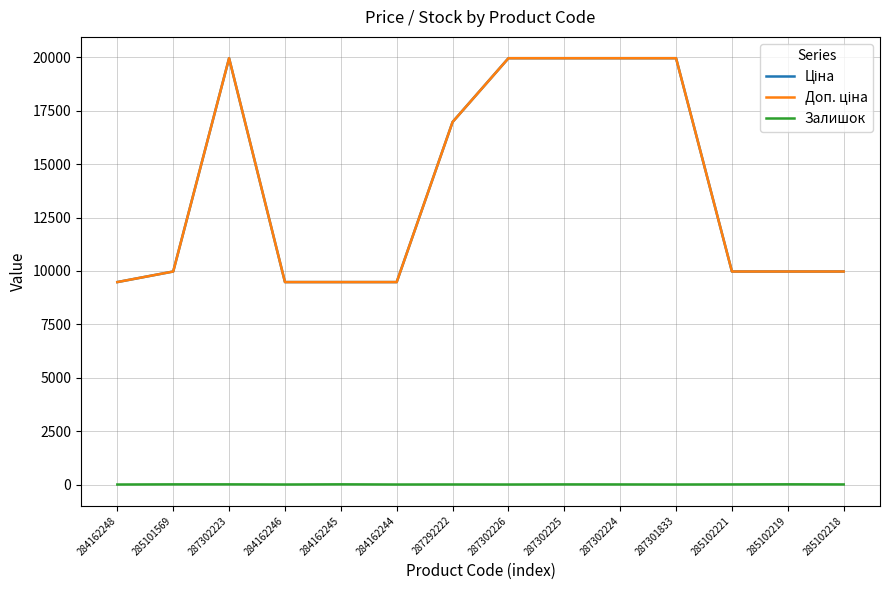

Is this an area chart (filled region under the line)?

No